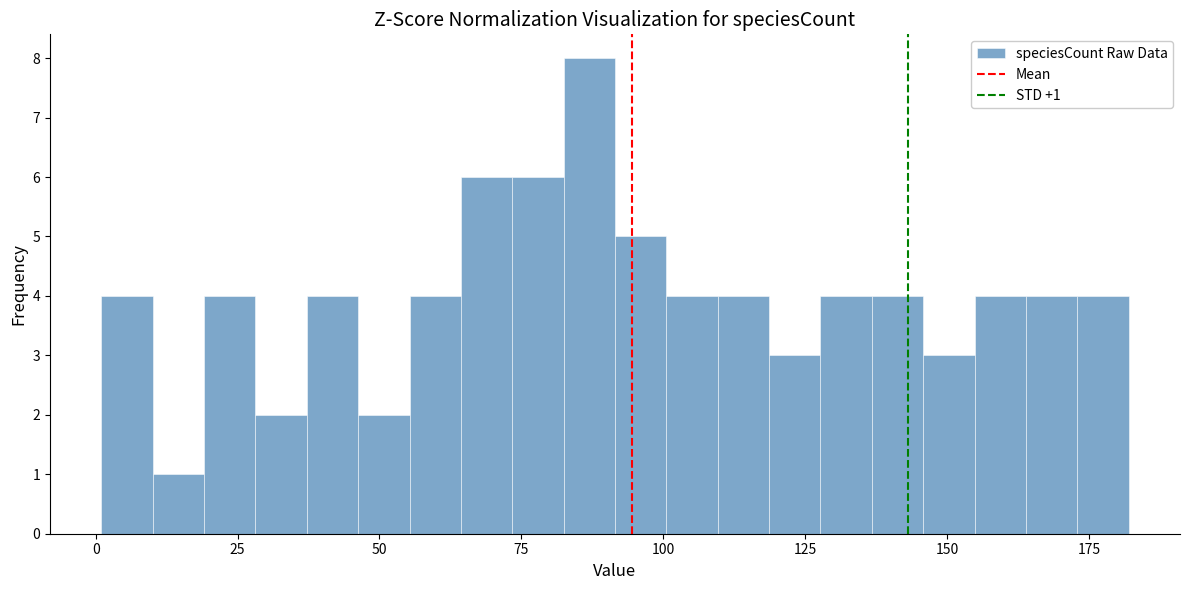

Read against the x-axis, roughly where is the centre of the tallest bar?

85